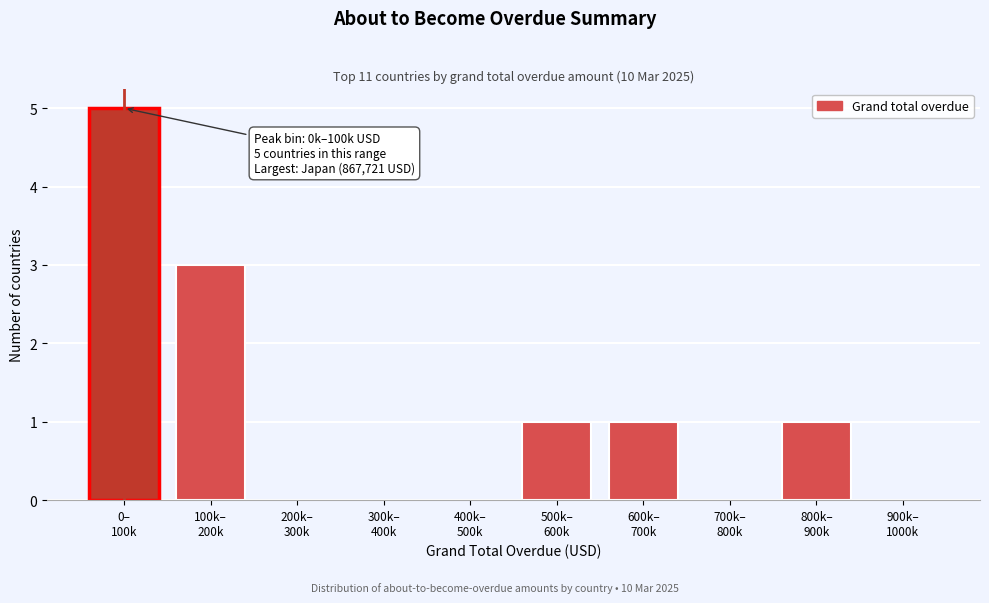

What is the maximum value shown in the chart?

5